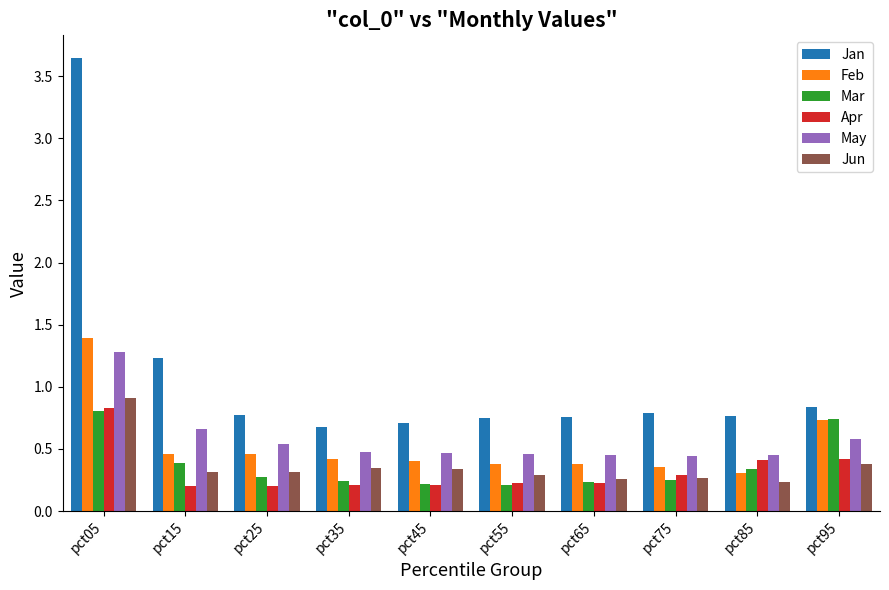

Which category has the highest value in the Feb series?

pct05